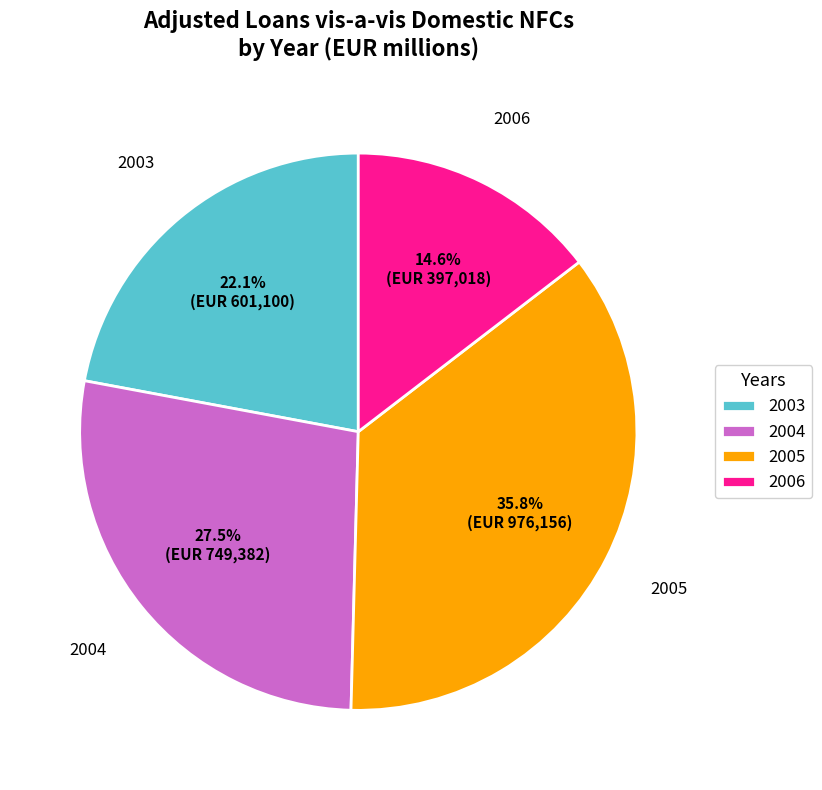

Rank the categories by value from lowest to highest.

2006, 2003, 2004, 2005